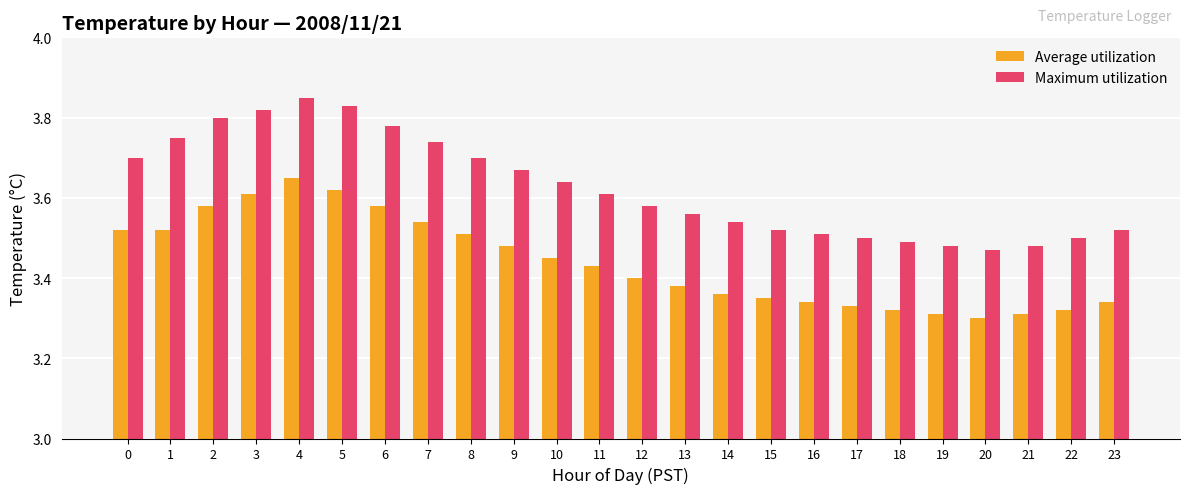

What is the total value across all series at 19?

6.8